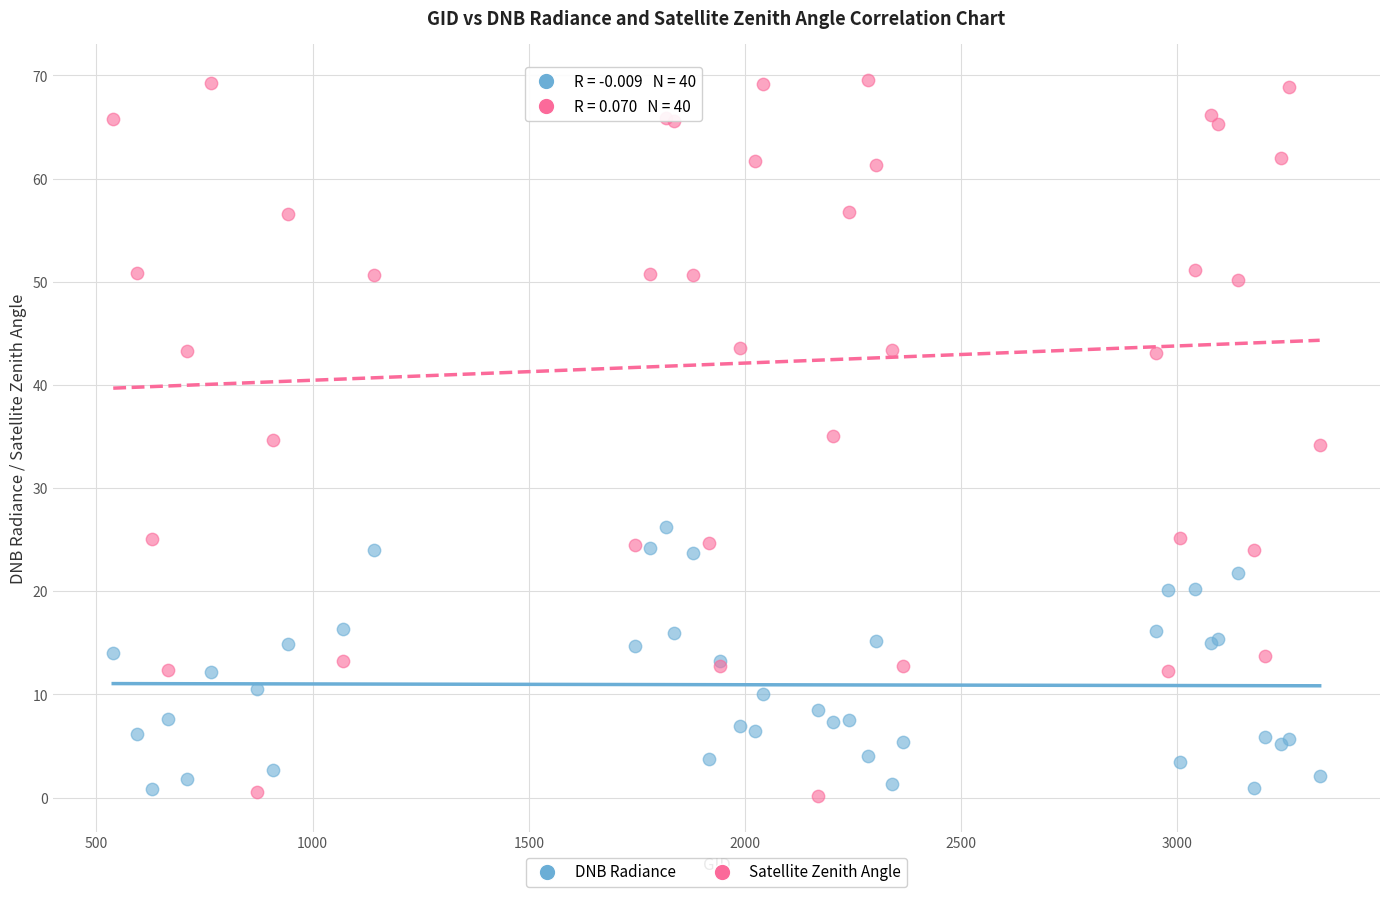

What is the X range (max minus min) for the scatter plot?

2790.0